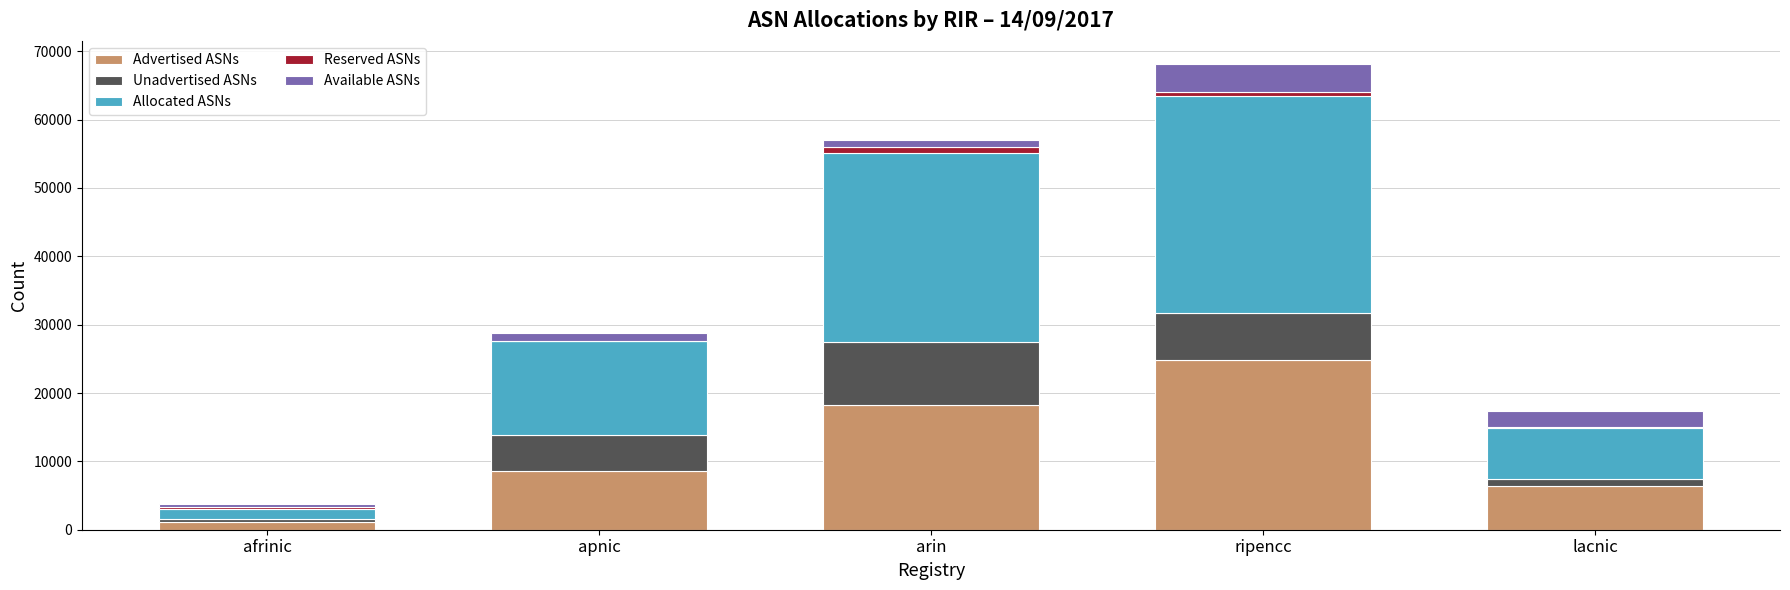

Are the bars grouped side by side (vs. stacked)?

No